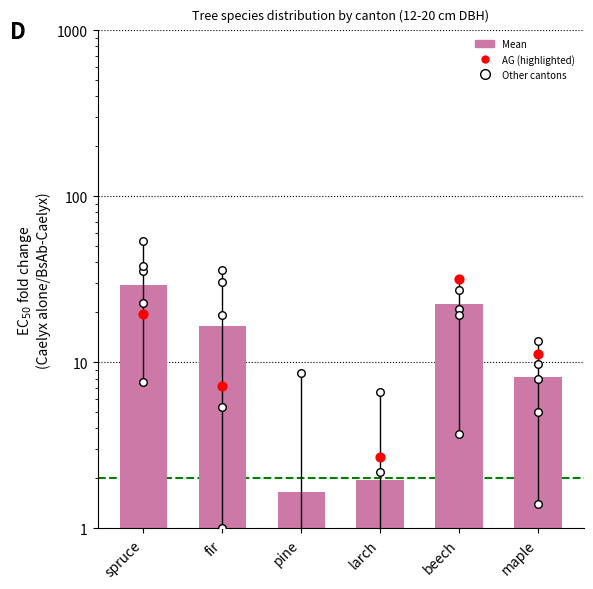

Between larch and maple, which is larger?

maple